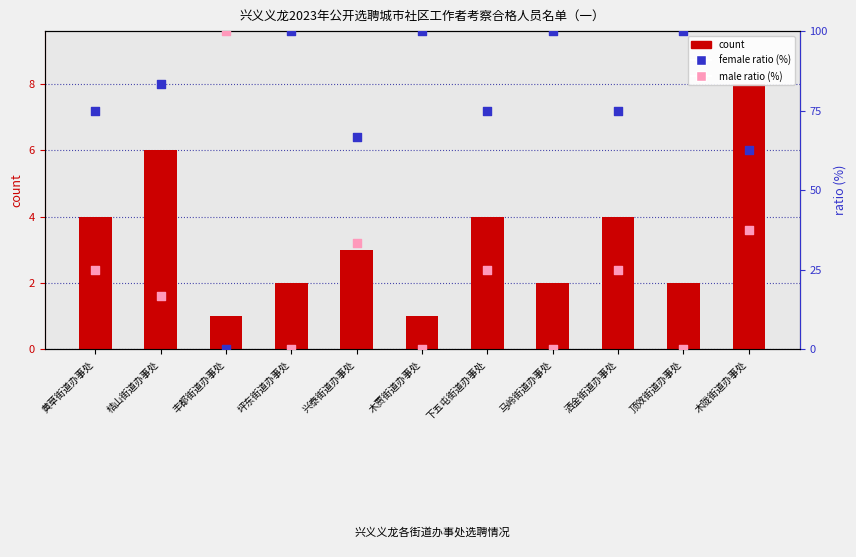

Which series reaches the maximum Y coordinate?

female ratio (%)